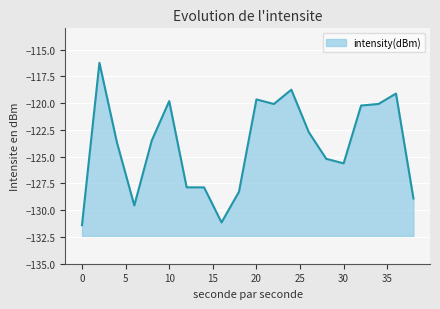

At which category does the chart reach its peak across all series?

2